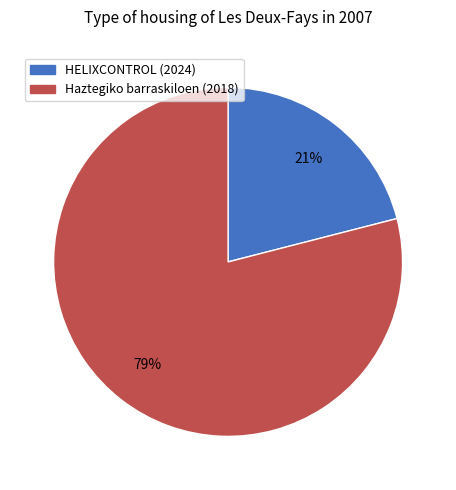

How many segments does this pie chart have?

2